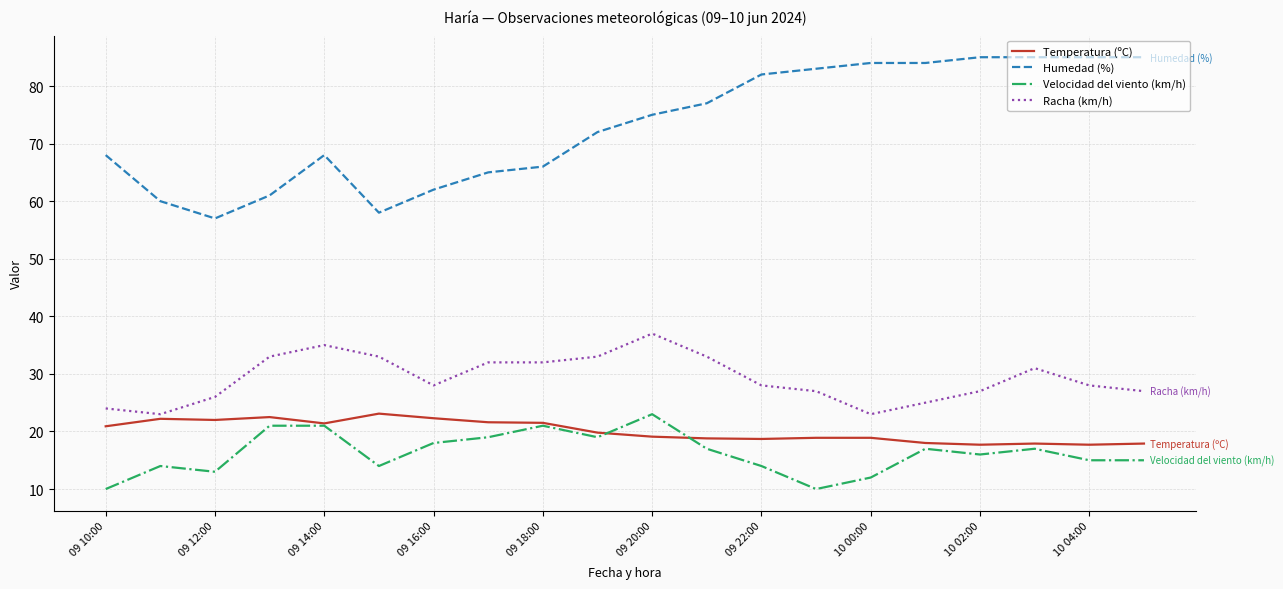

What is the smallest value displayed?

10.0